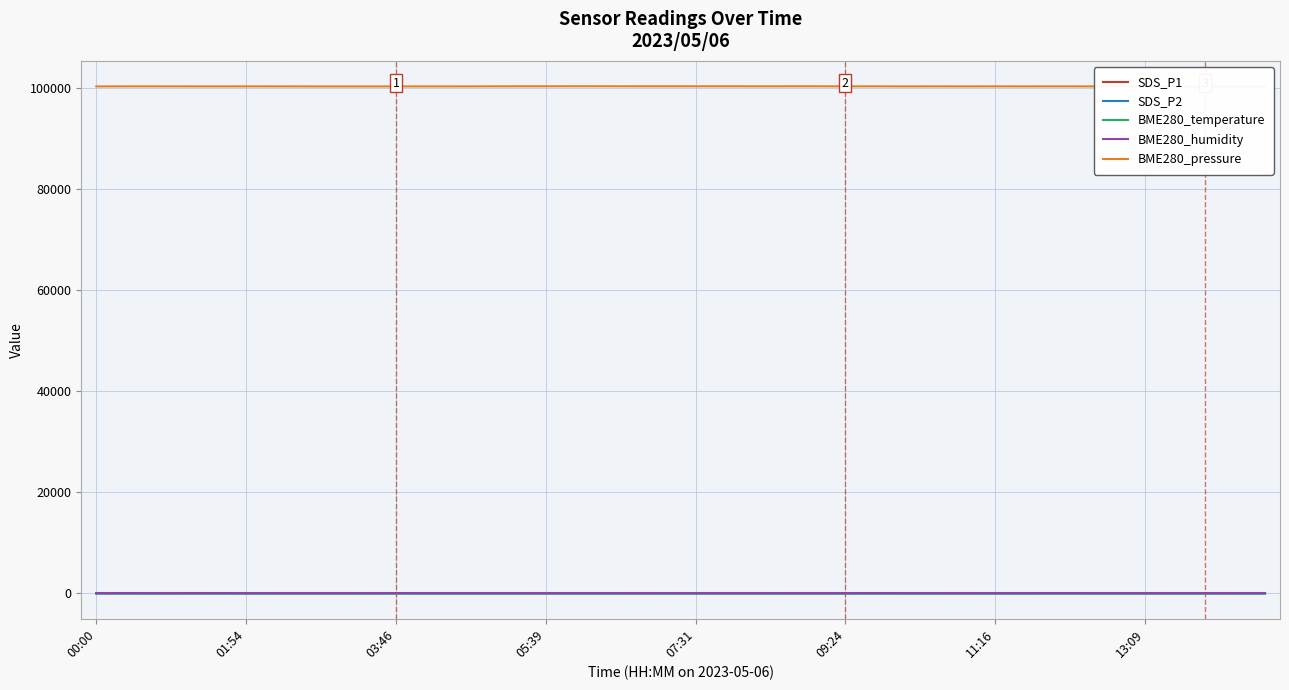

What is the greatest value displayed?

100293.0